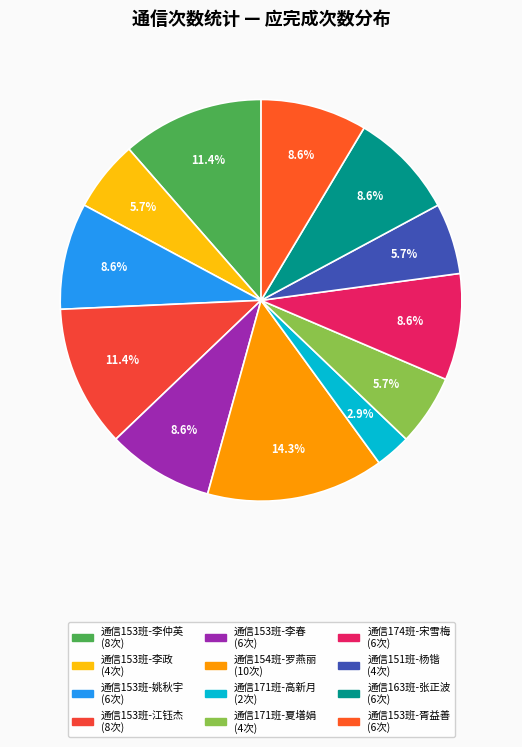

True or false: 通信153班-胥益善 accounts for 21% of the total.

False